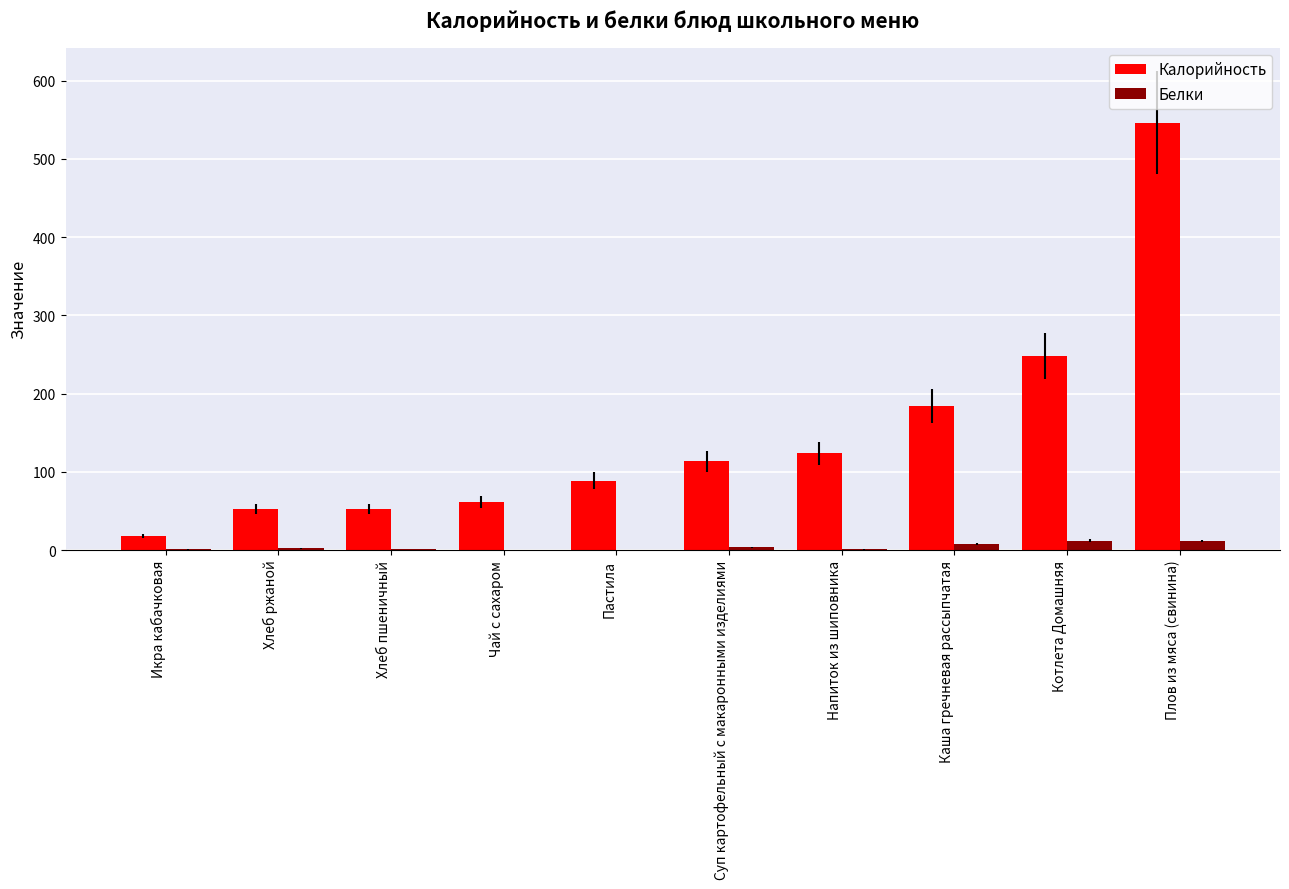

What is the average value of the Калорийность series?

148.7